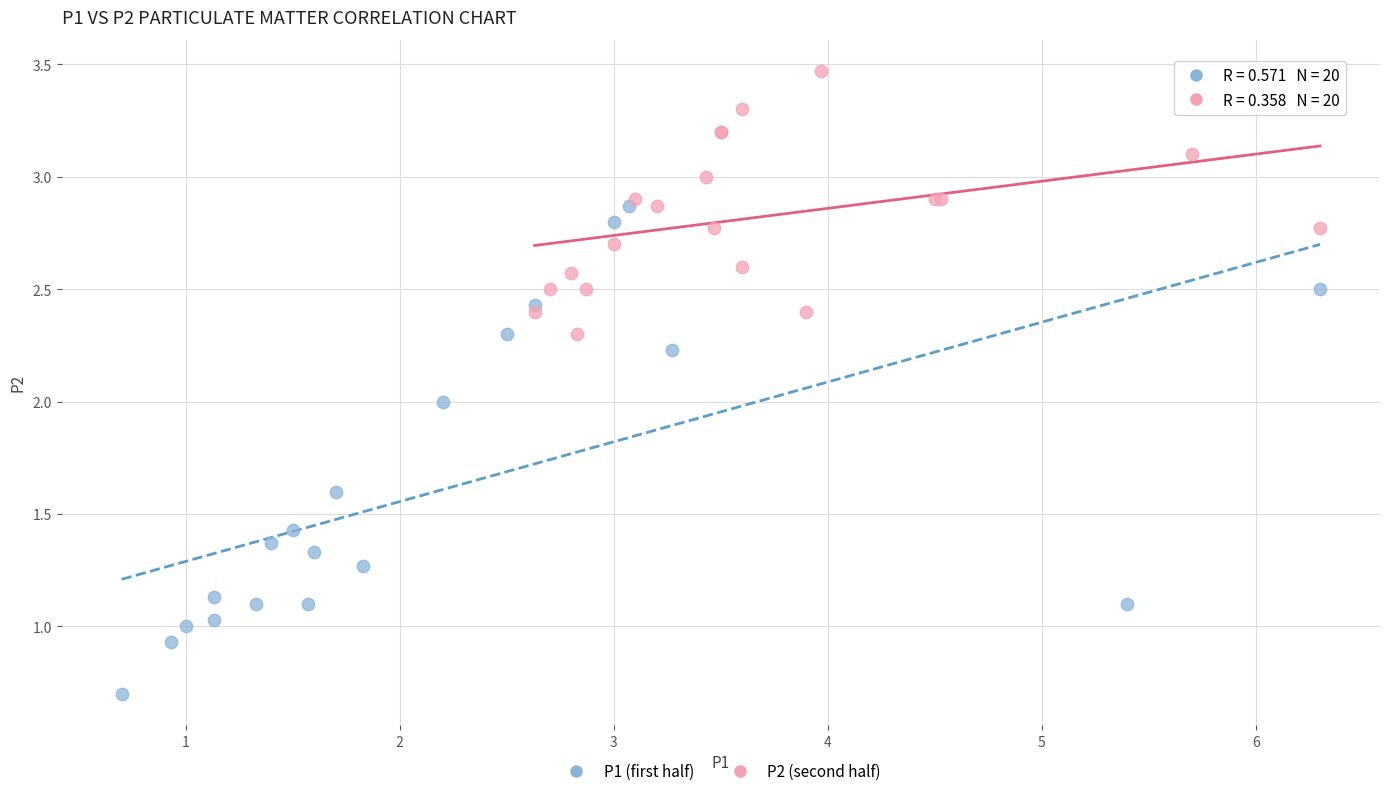

Which series reaches the minimum Y coordinate?

P1 (first half)